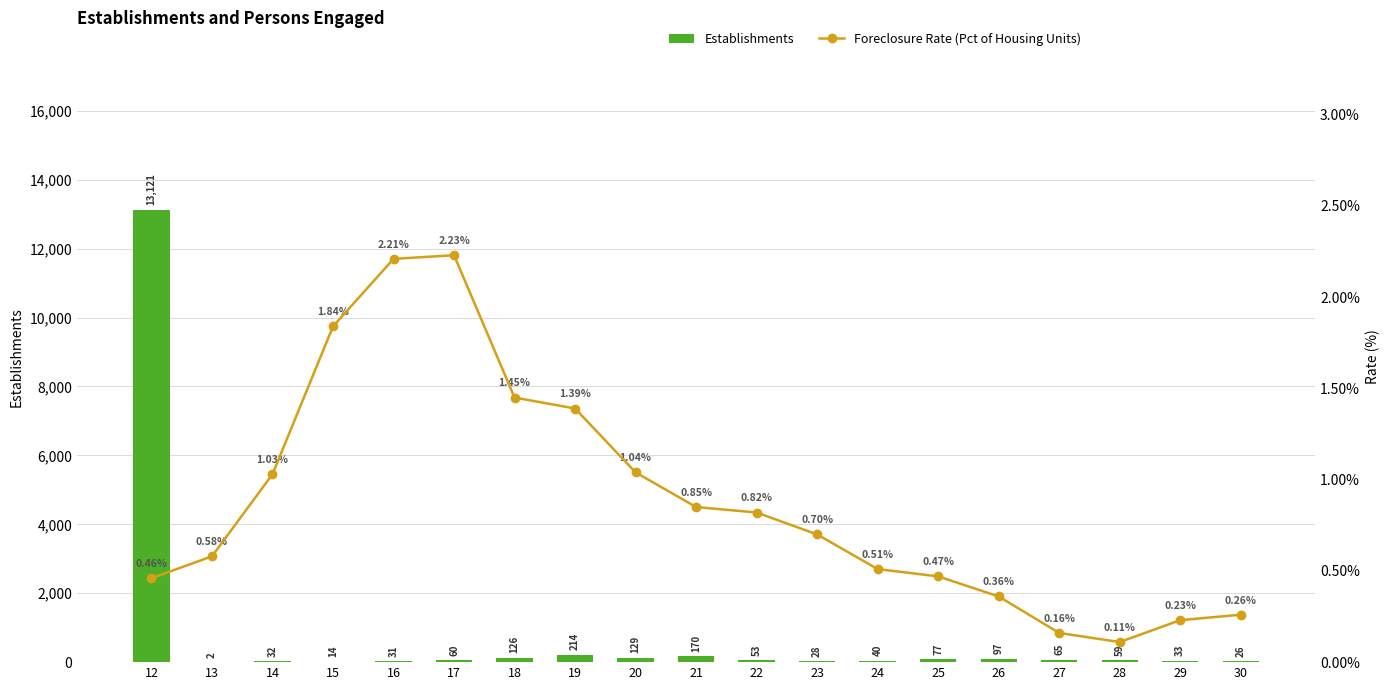

At which category is the sum across all series the highest?

12